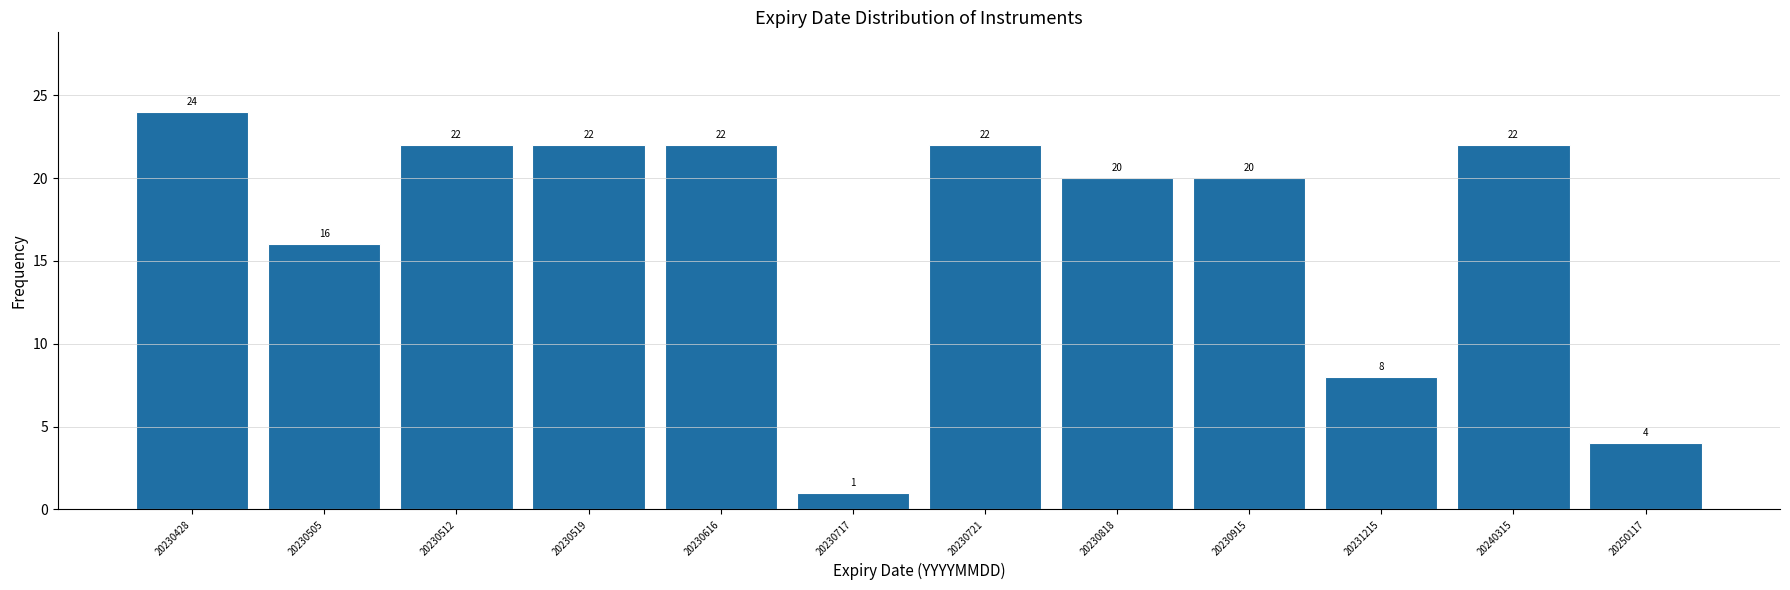

Reading left to right, list all the values displayed in this chart.

20230428=24	20230505=16	20230512=22	20230519=22	20230616=22	20230717=1	20230721=22	20230818=20	20230915=20	20231215=8	20240315=22	20250117=4